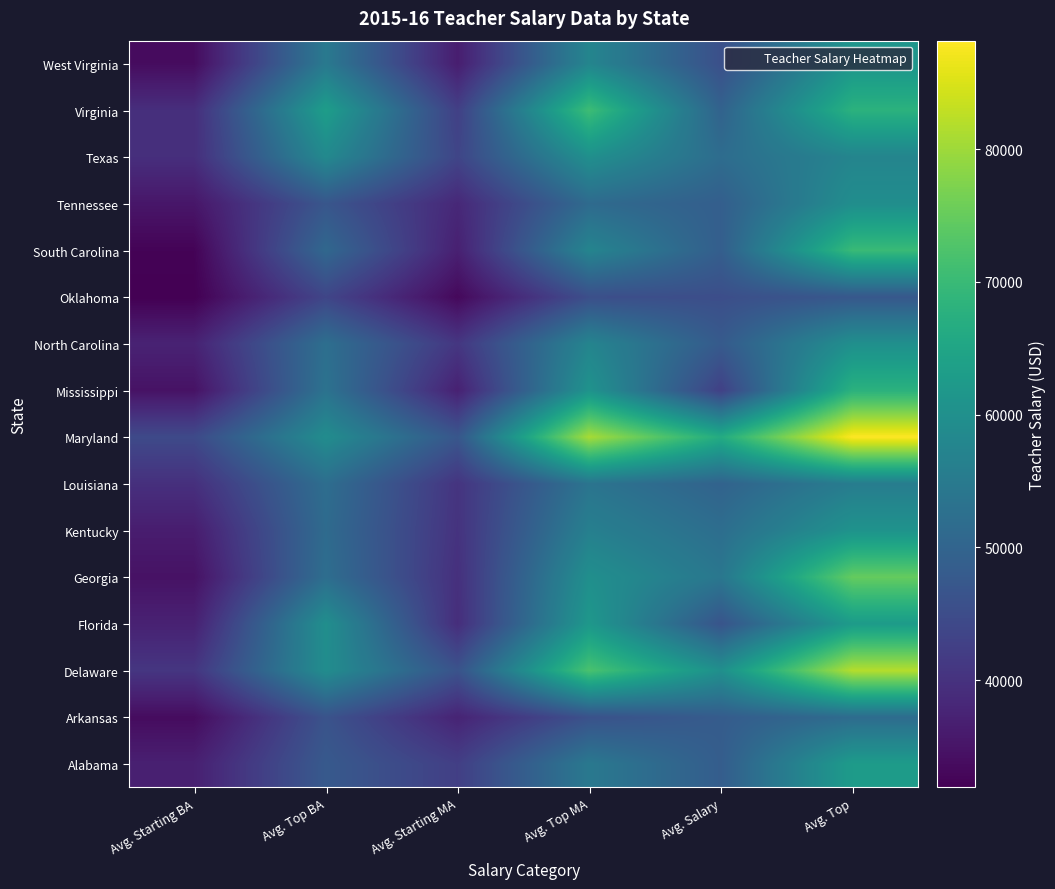

How many data points does each series have?

6